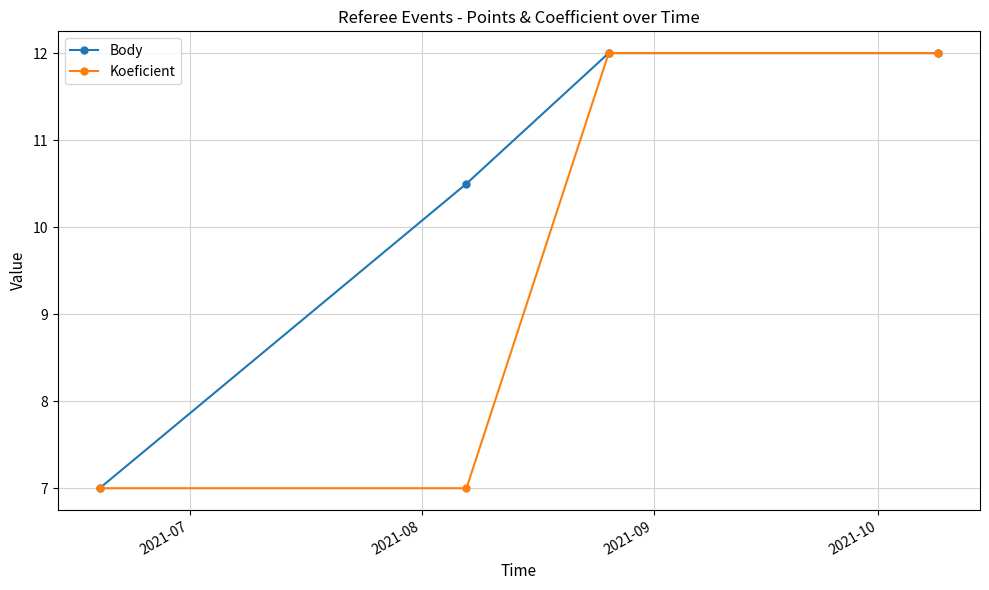

What is the value of the Koeficient point at the 3rd from the left?

12.0